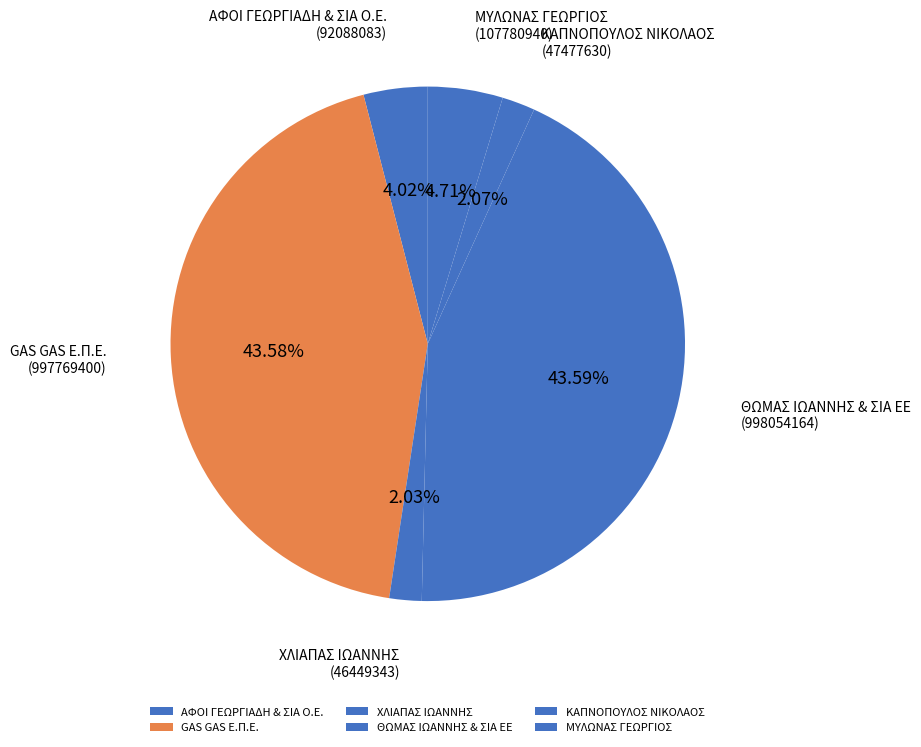

What percentage do ΜΥΛΩΝΑΣ ΓΕΩΡΓΙΟΣ and ΚΑΠΝΟΠΟΥΛΟΣ ΝΙΚΟΛΑΟΣ together represent?

6.8%